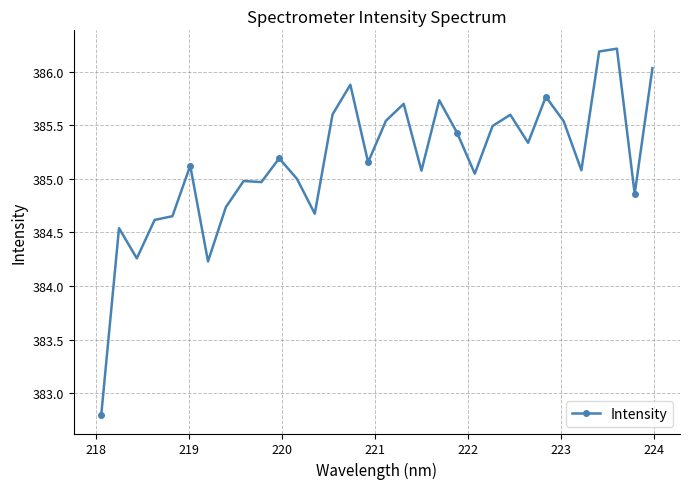

True or false: the data has more than 2 interior local peaks.

True